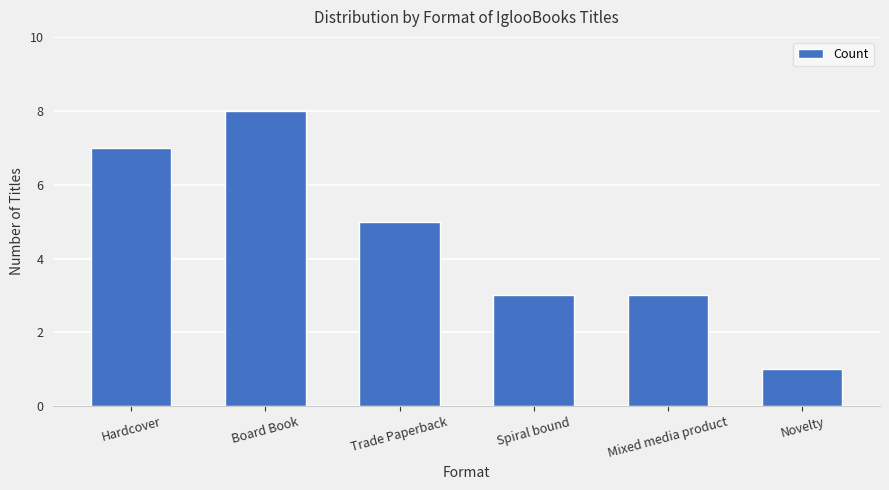

What position from the left is Board Book?

2